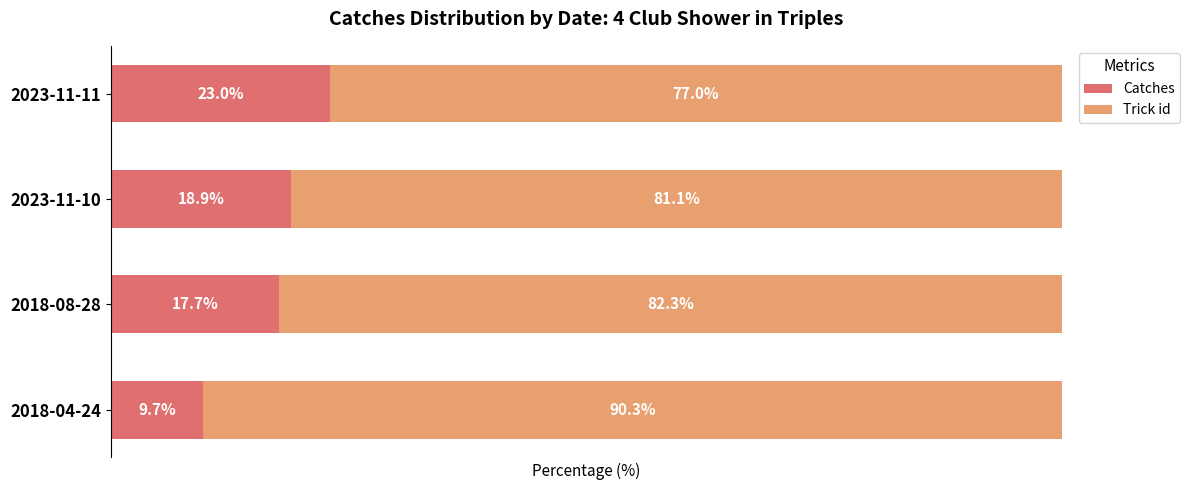

Which category has the highest value in the Catches series?

2023-11-11